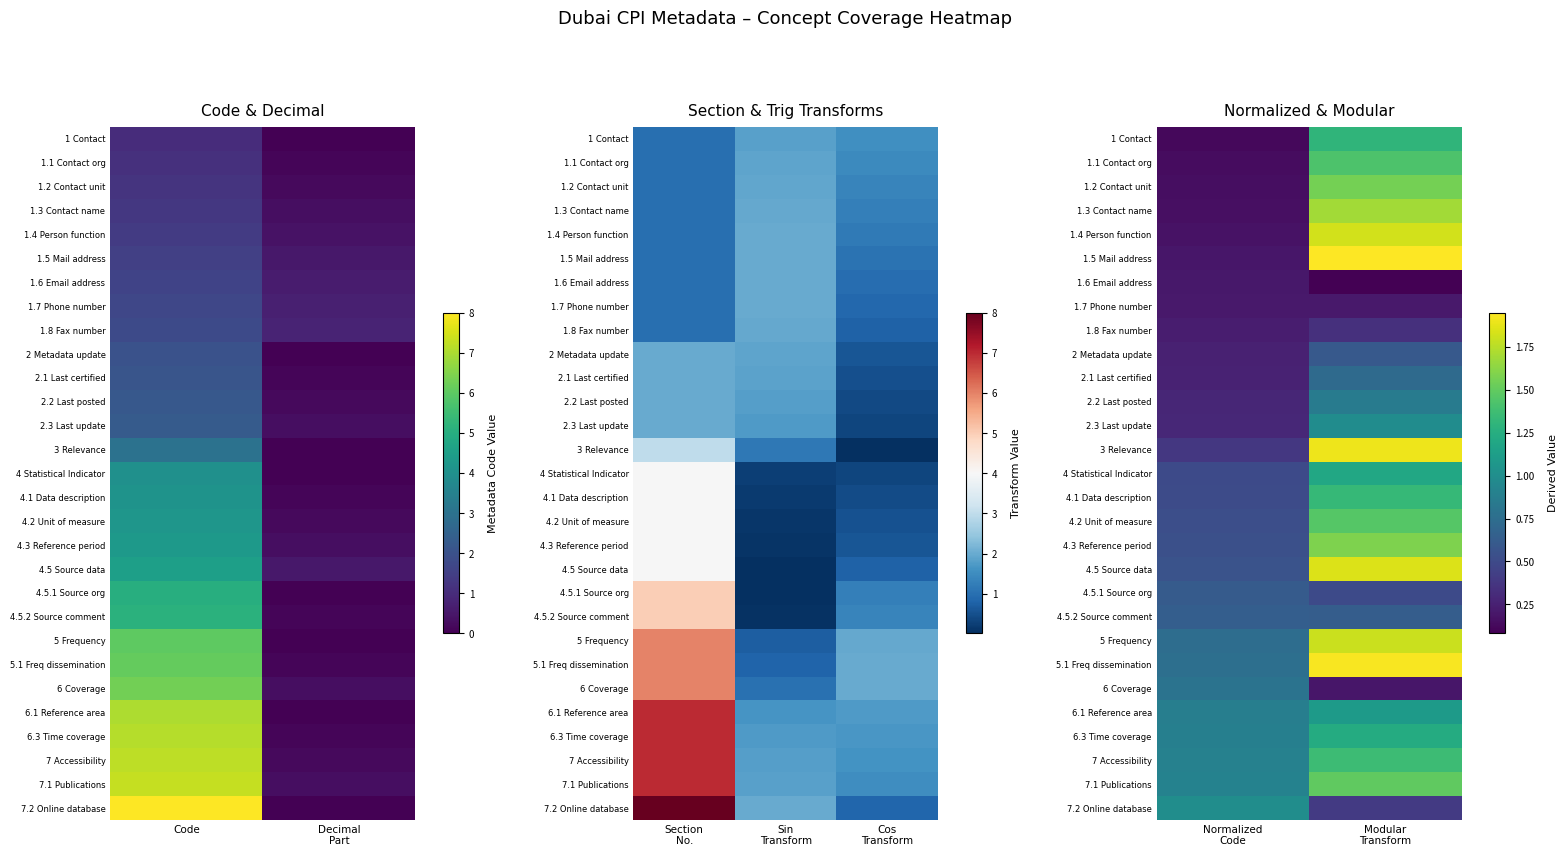

Rank the series by their maximum value, from highest to lowest.

1.5 Mail address, 5.1 Freq dissemination, 3 Relevance, 4.5 Source data, 1.4 Person function, 5 Frequency, 1.3 Contact name, 4.3 Reference period, 1.2 Contact unit, 7.1 Publications, 4.2 Unit of measure, 1.1 Contact org, 7 Accessibility, 4.1 Data description, 1 Contact, 6.3 Time coverage, 4 Statistical Indicator, 6.1 Reference area, 7.2 Online database, 2.3 Last update, 2.2 Last posted, 6 Coverage, 2.1 Last certified, 4.5.2 Source comment, 4.5.1 Source org, 2 Metadata update, 1.8 Fax number, 1.7 Phone number, 1.6 Email address